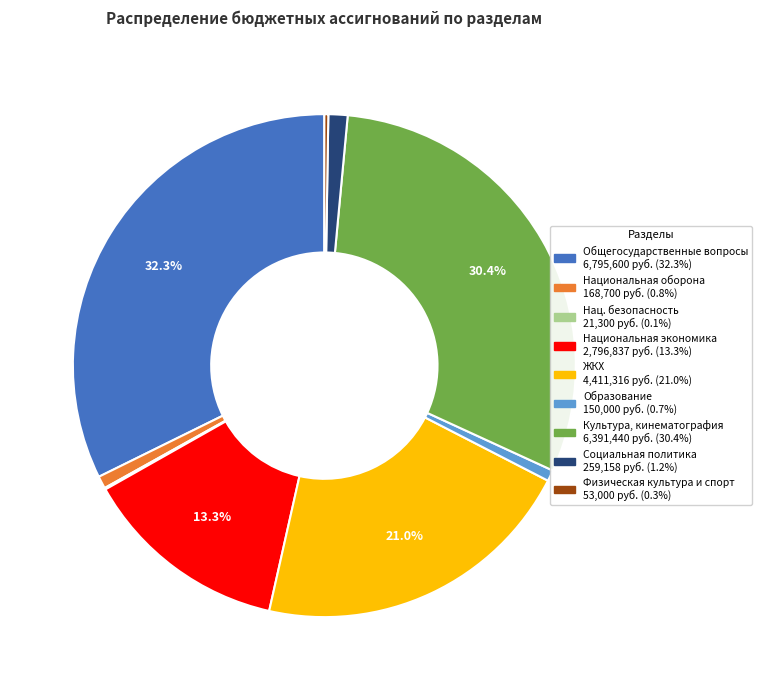

To the nearest percent, what is the average slice percentage?

11%